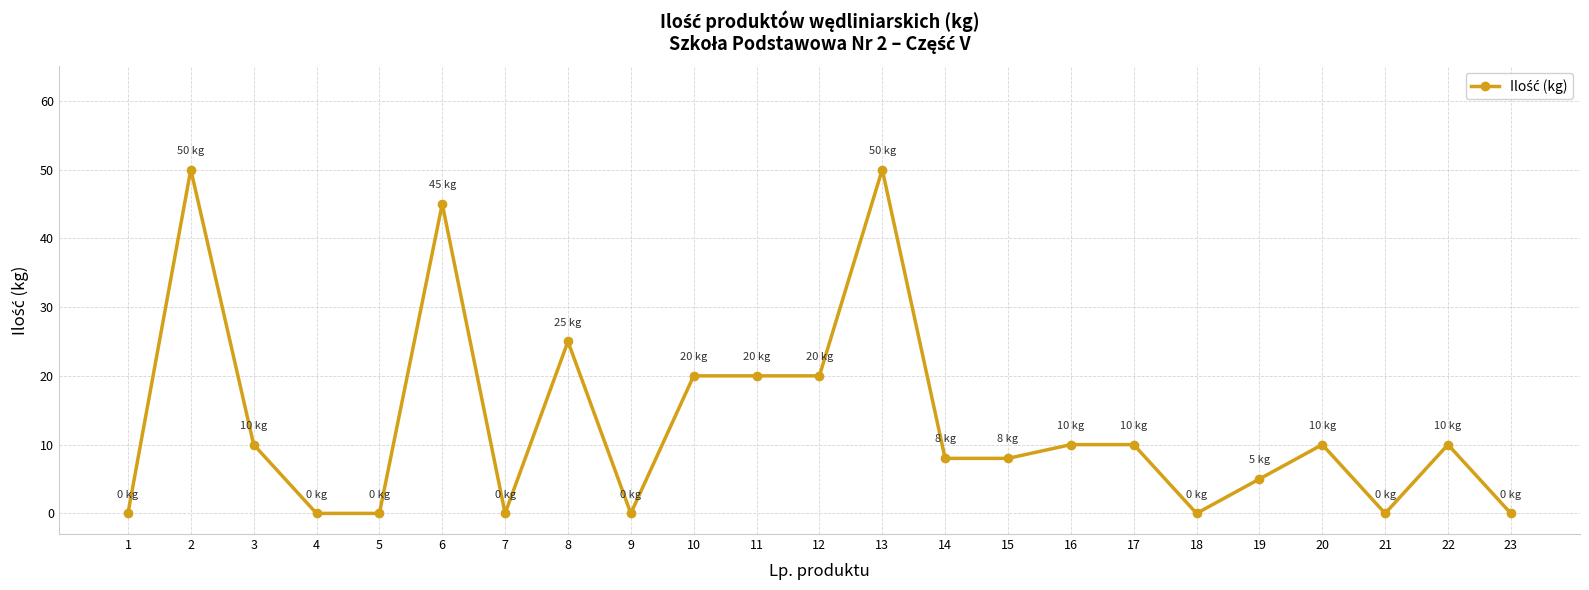

What is the difference between the maximum and minimum values?

50